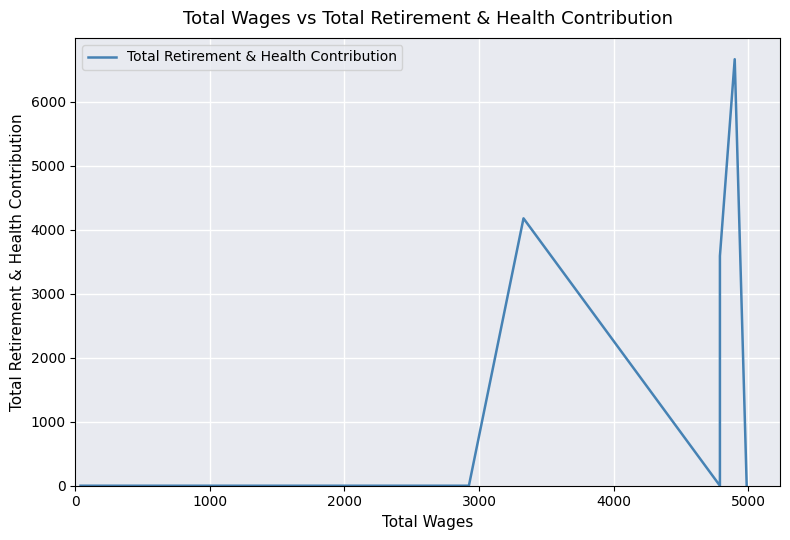

True or false: the data shows 0 at 0.

True